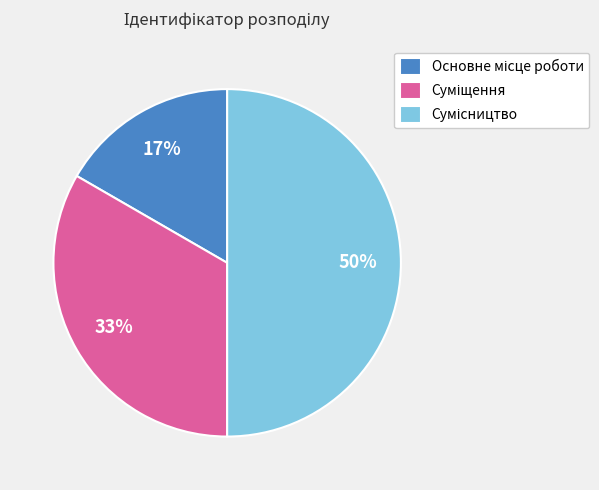

How many segments does this pie chart have?

3